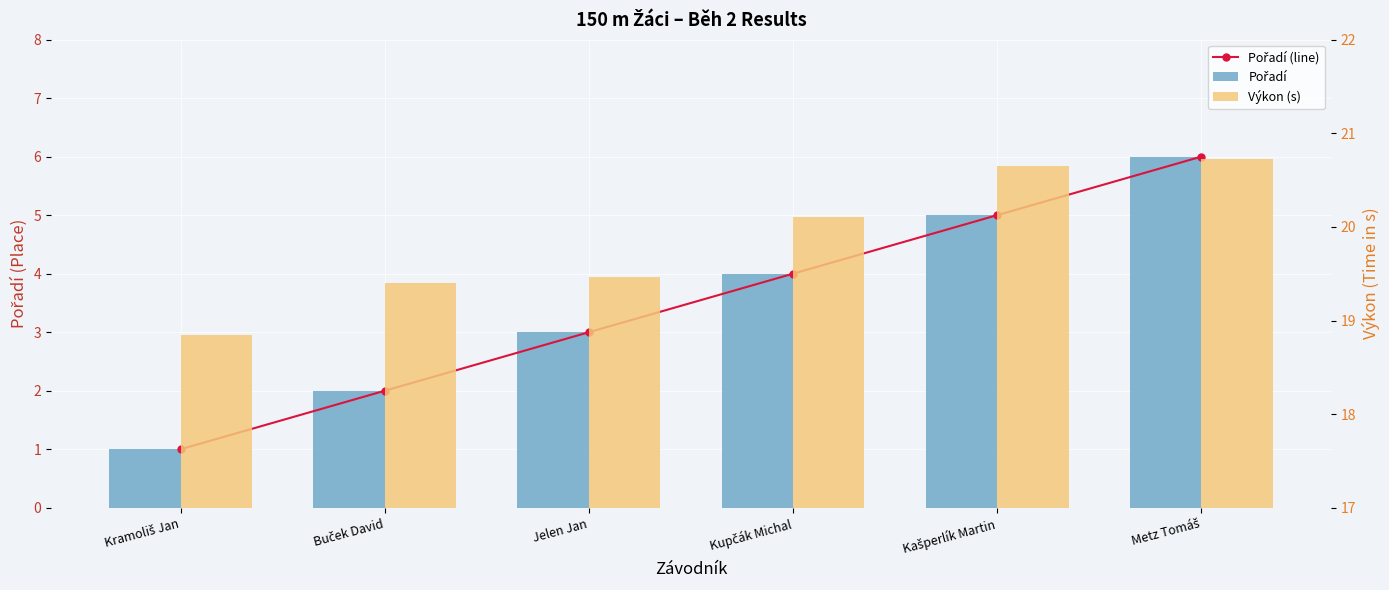

At which label does Pořadí (line) reach its minimum?

Kramoliš Jan